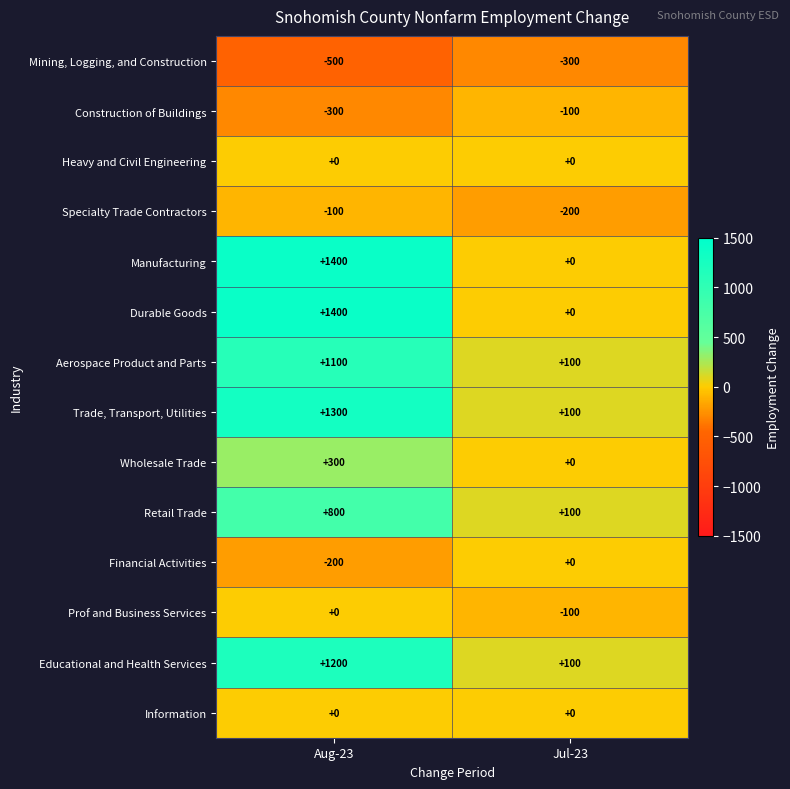

Reading right to left, extract all data points from this chart.

Mining, Logging, and Construction: Jul-23=-300	Aug-23=-500
Construction of Buildings: Jul-23=-100	Aug-23=-300
Heavy and Civil Engineering: Jul-23=0	Aug-23=0
Specialty Trade Contractors: Jul-23=-200	Aug-23=-100
Manufacturing: Jul-23=0	Aug-23=1400
Durable Goods: Jul-23=0	Aug-23=1400
Aerospace Product and Parts: Jul-23=100	Aug-23=1100
Trade, Transport, Utilities: Jul-23=100	Aug-23=1300
Wholesale Trade: Jul-23=0	Aug-23=300
Retail Trade: Jul-23=100	Aug-23=800
Financial Activities: Jul-23=0	Aug-23=-200
Prof and Business Services: Jul-23=-100	Aug-23=0
Educational and Health Services: Jul-23=100	Aug-23=1200
Information: Jul-23=0	Aug-23=0